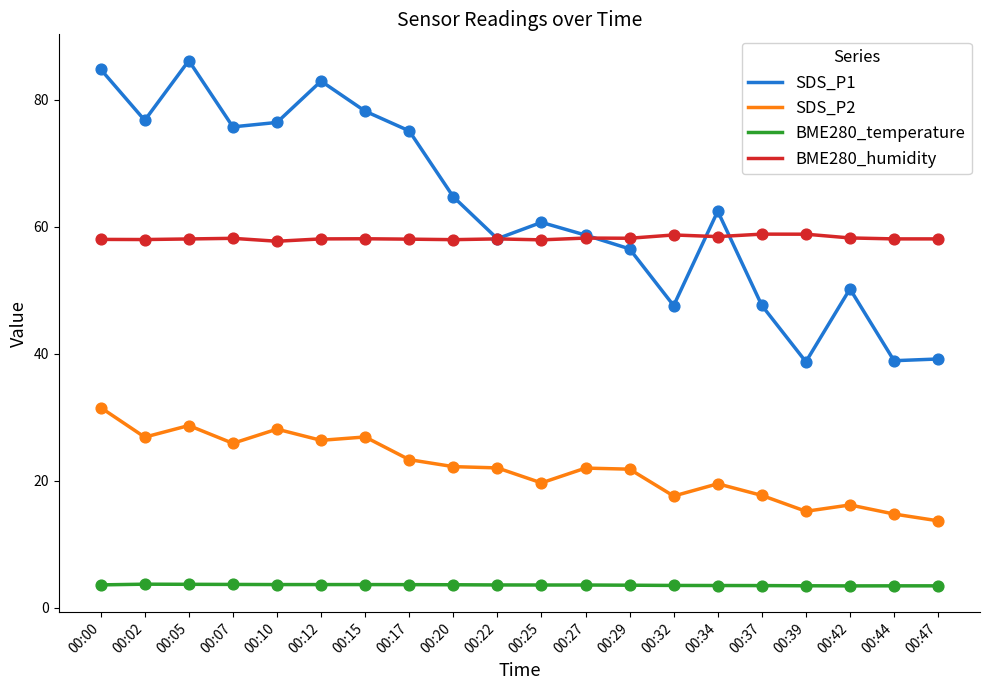

What is the total value across all series at 00:34?

143.9